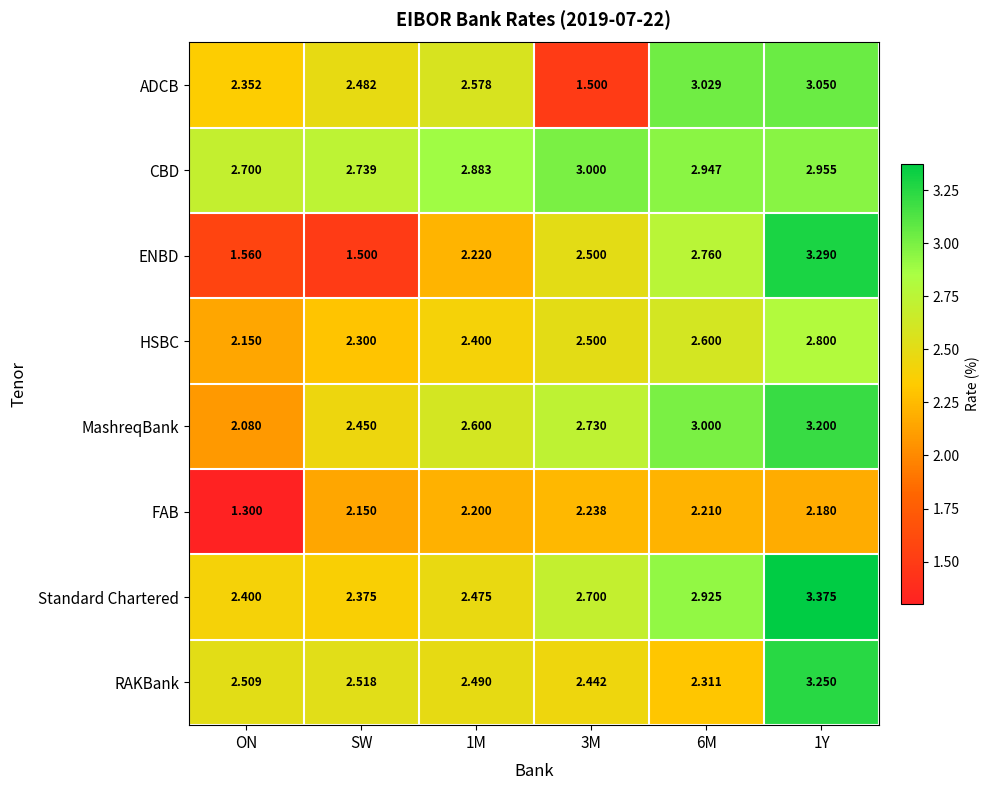

At which category does the chart reach its minimum across all series?

ON